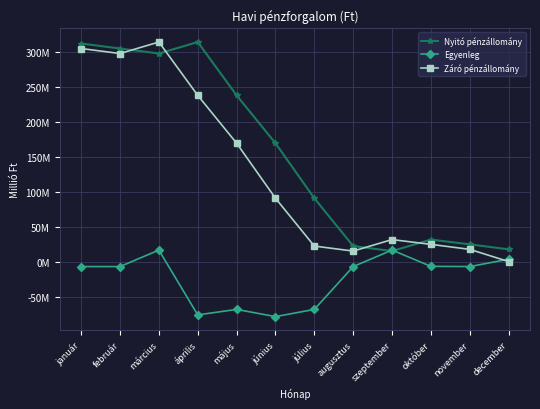

Which series has the largest total across all categories?

Nyitó pénzállomány